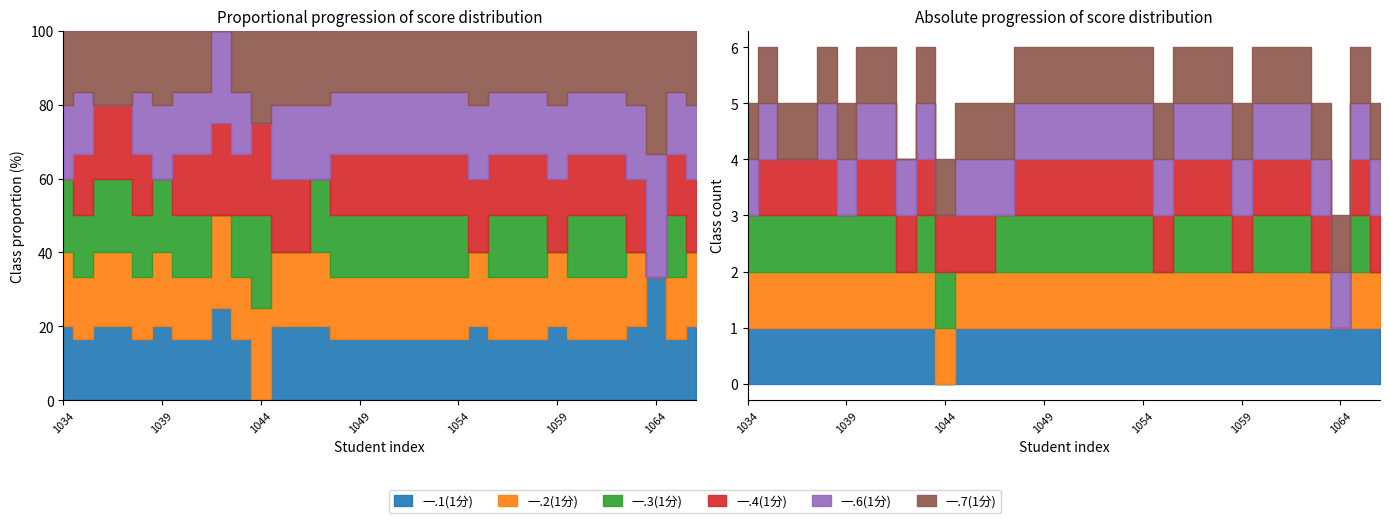

Reading left to right, what are all the values shown in this chart?

一.1(1分): 1	1	1	1	1	1	1	1	1	1	0	1	1	1	1	1	1	1	1	1	1	1	1	1	1	1	1	1	1	1	1	1	1
一.2(1分): 1	1	1	1	1	1	1	1	1	1	1	1	1	1	1	1	1	1	1	1	1	1	1	1	1	1	1	1	1	1	0	1	1
一.3(1分): 1	1	1	1	1	1	1	1	0	1	1	0	0	1	1	1	1	1	1	1	1	0	1	1	1	0	1	1	1	0	0	1	0
一.4(1分): 0	1	1	1	1	0	1	1	1	1	1	1	1	0	1	1	1	1	1	1	1	1	1	1	1	1	1	1	1	1	0	1	1
一.6(1分): 1	1	0	0	1	1	1	1	1	1	0	1	1	1	1	1	1	1	1	1	1	1	1	1	1	1	1	1	1	1	1	1	1
一.7(1分): 1	1	1	1	1	1	1	1	0	1	1	1	1	1	1	1	1	1	1	1	1	1	1	1	1	1	1	1	1	1	1	1	1